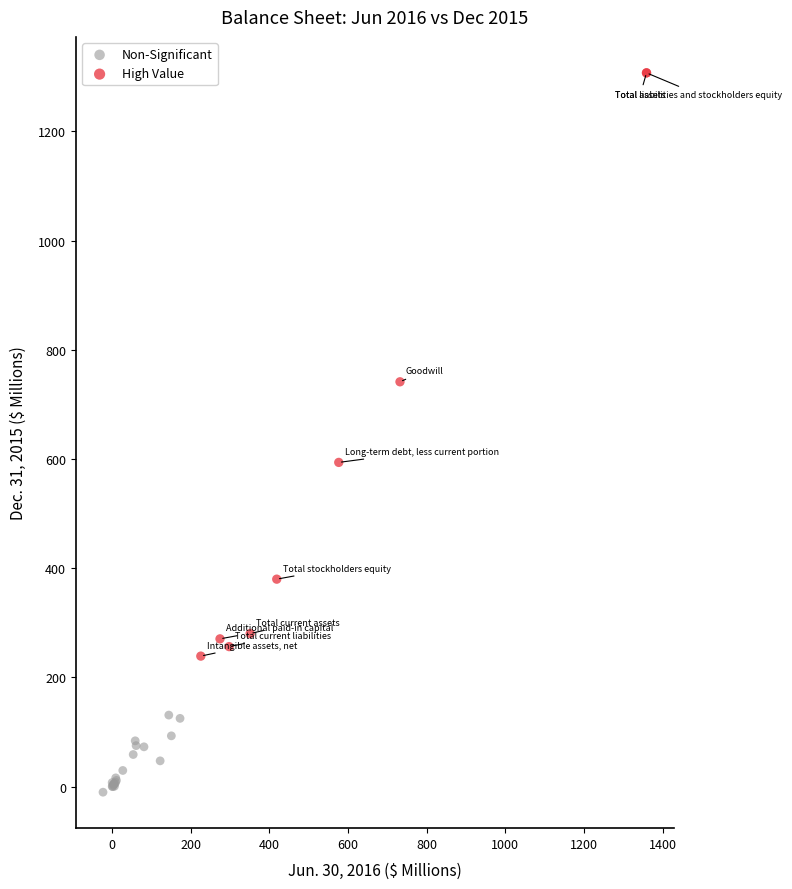

Which series has the widest spread of Y values?

High Value